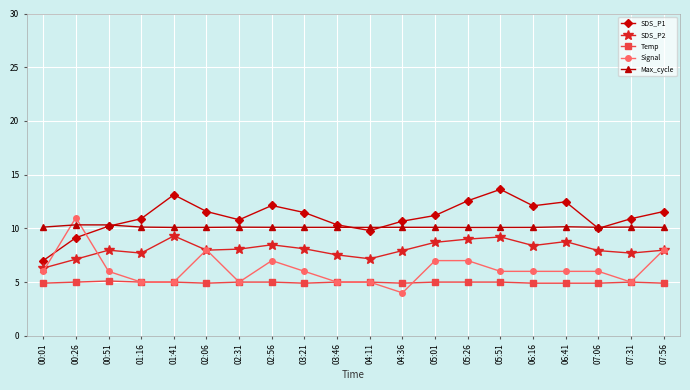

The value of SDS_P1 at 07:56 is 11.6. True or false?

True